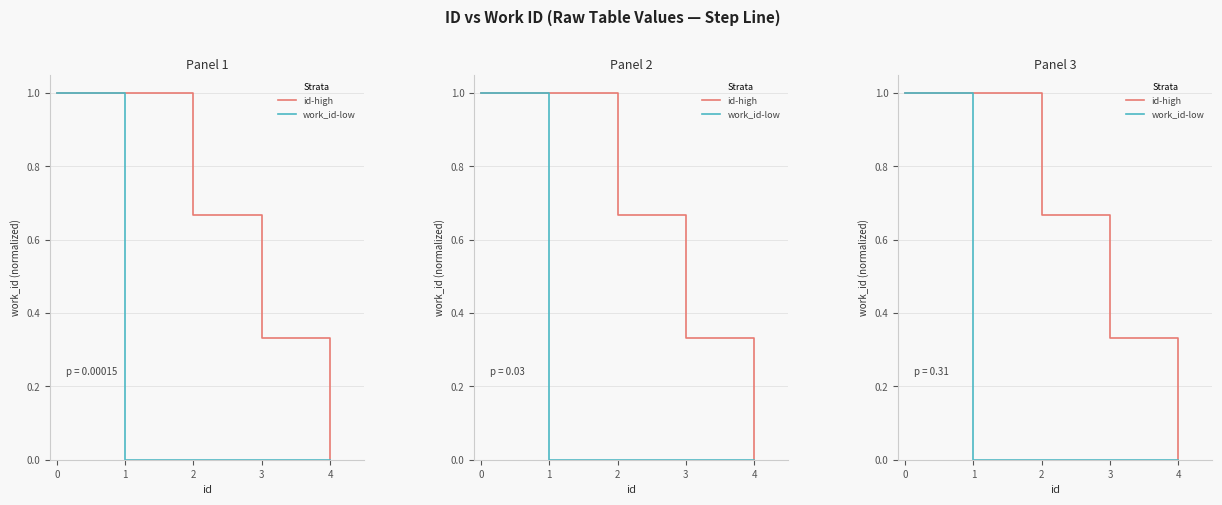

Rank the series at 1 from highest to lowest value.

id-high, work_id-low